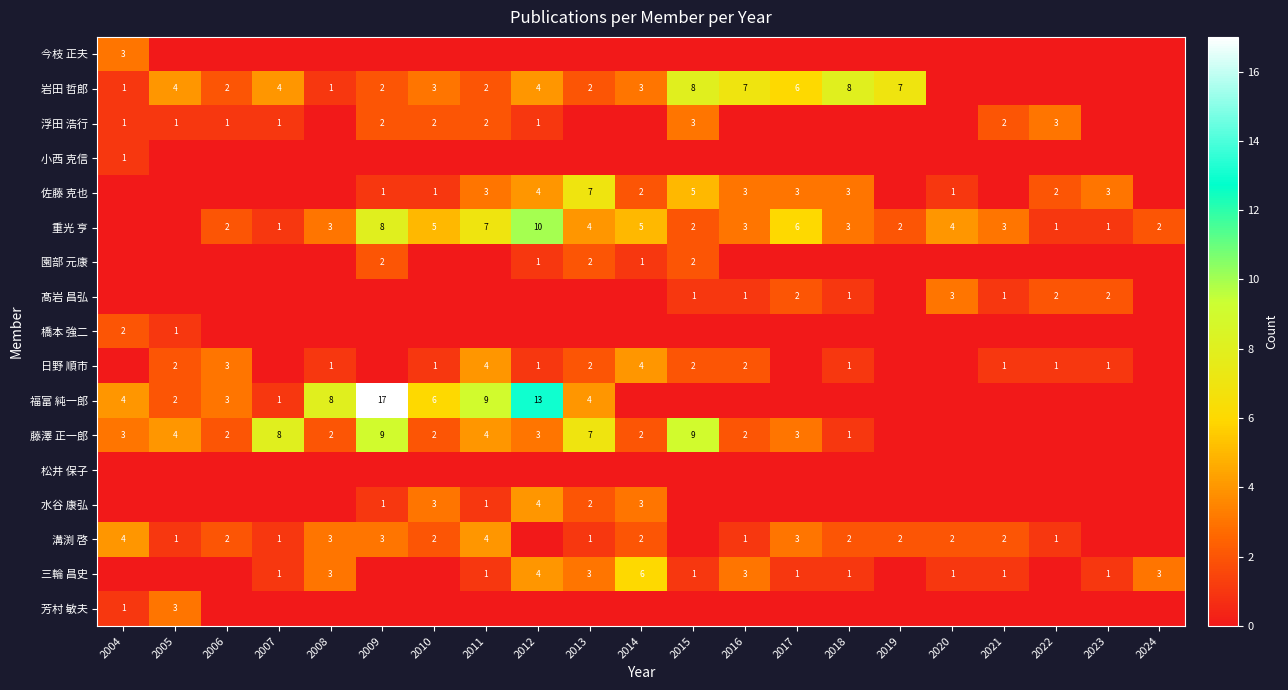

The value of 浮田 浩行 at 2007 is 0. True or false?

False